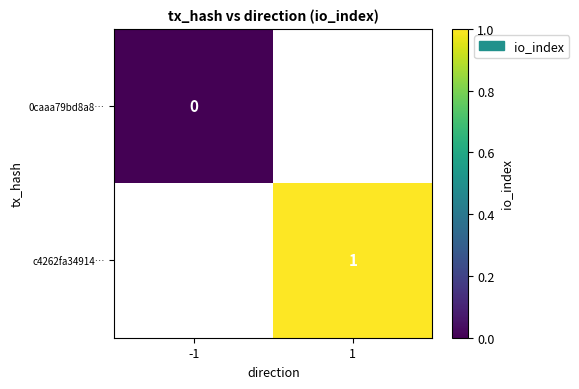

The value of c4262fa34914… at 1 is 1. True or false?

True